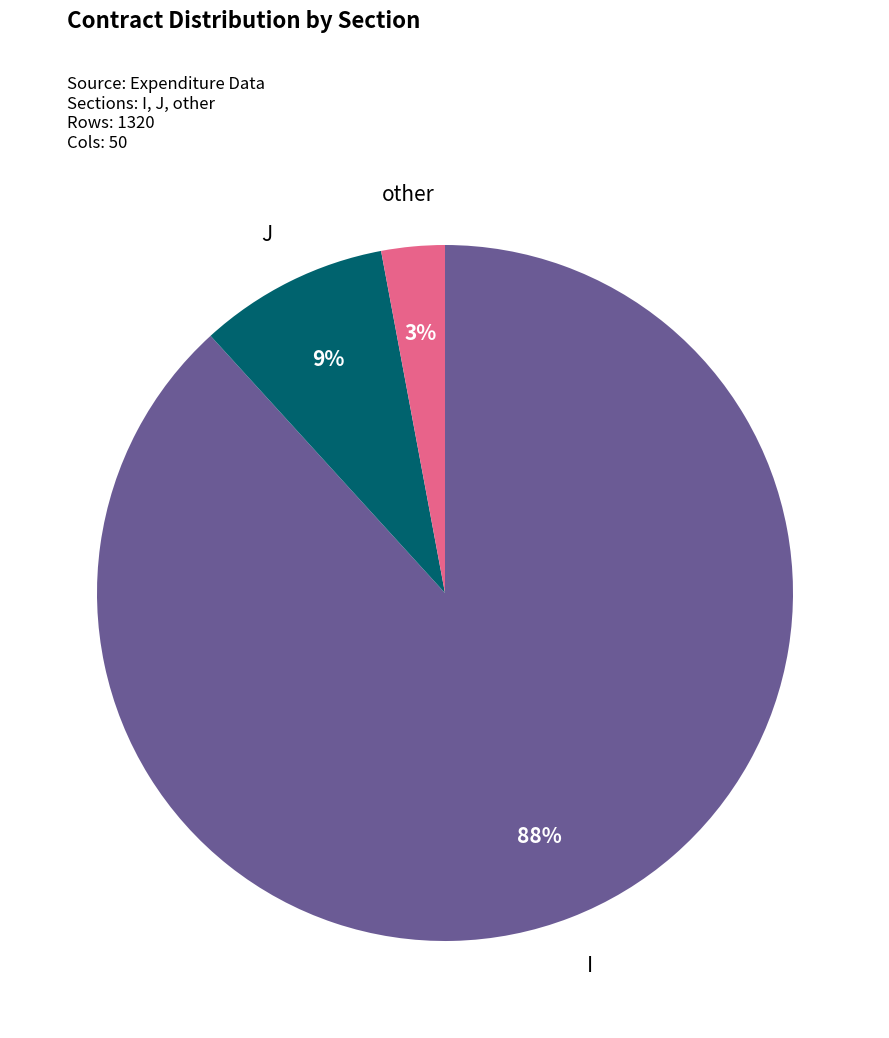

To the nearest percent, what is the difference between the largest and smallest slice percentages?

85%